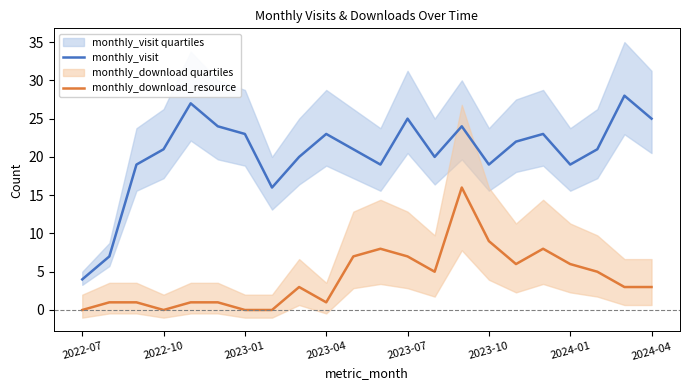

True or false: monthly_visit and monthly_download_resource intersect in this chart.

False